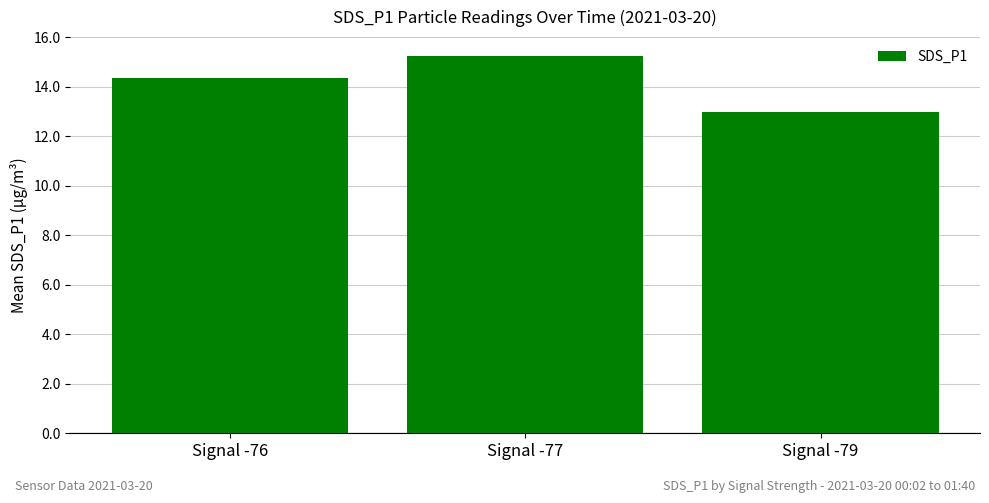

Where does the data first go above 14?

Signal -76